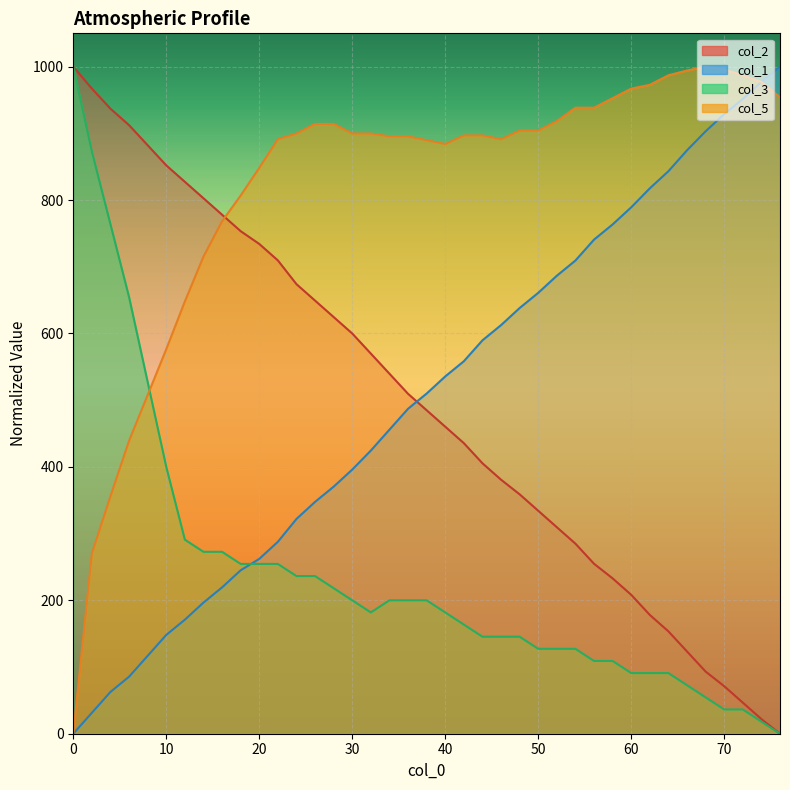

What is the difference between the col_3 values at 68 and 12?

236.4